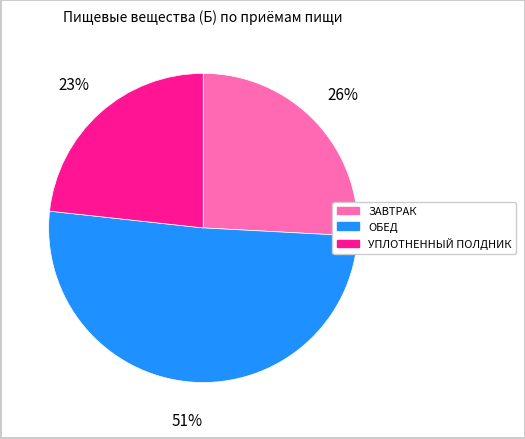

Do ОБЕД and ЗАВТРАК together represent more than half of the pie?

Yes